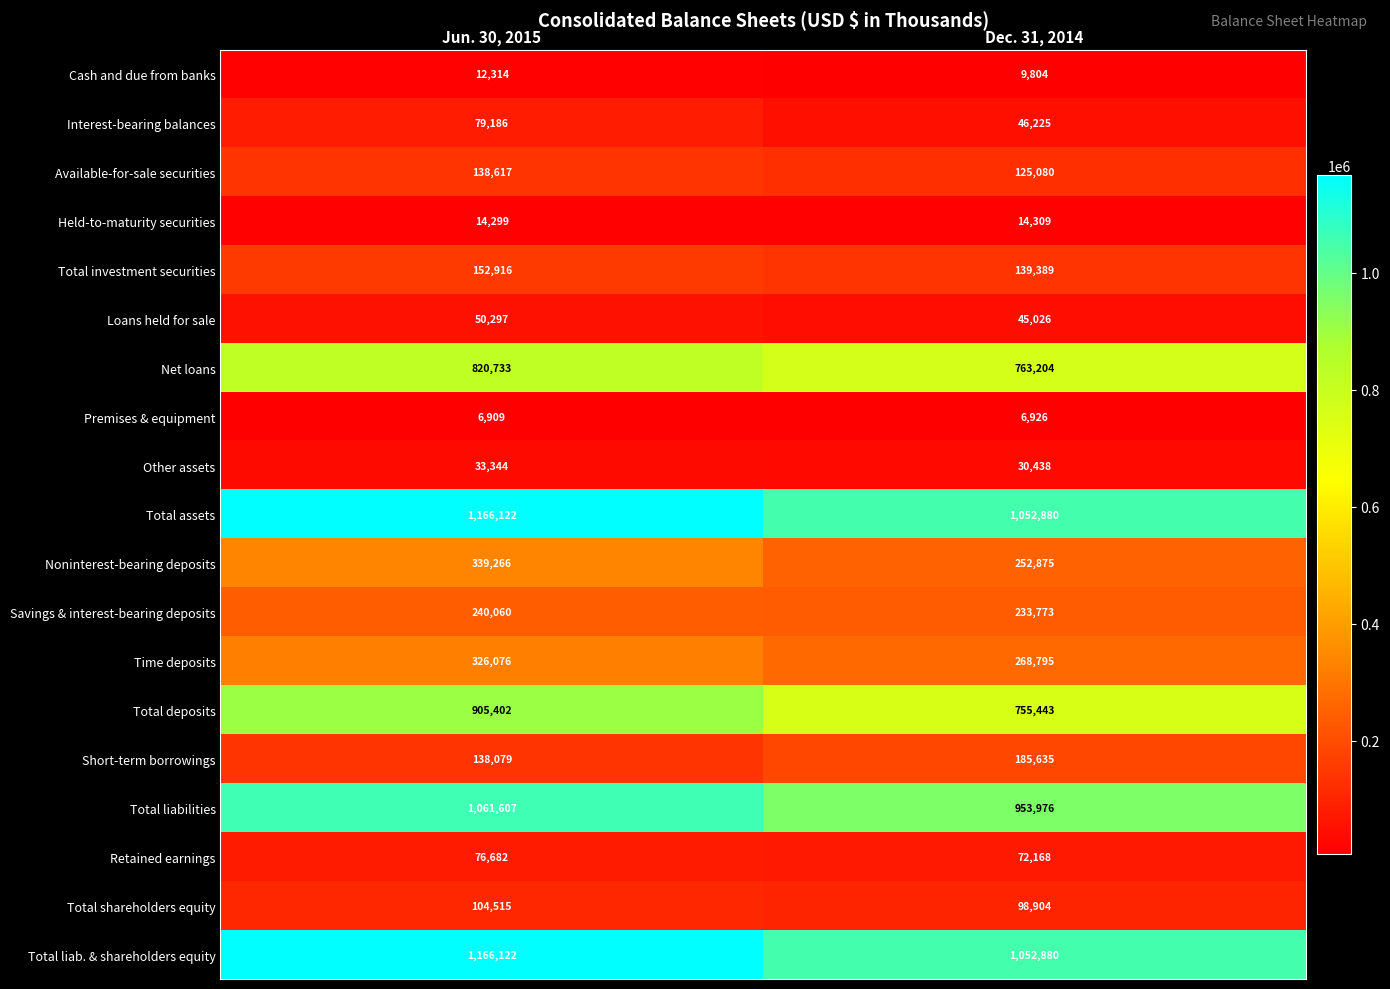

Rank the categories by Cash and due from banks value from highest to lowest.

Jun. 30, 2015, Dec. 31, 2014